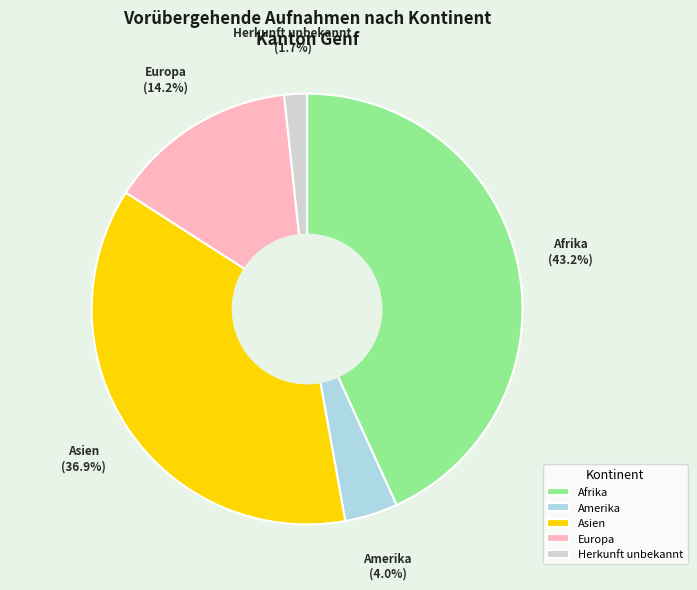

Is Asien the majority of the pie?

No